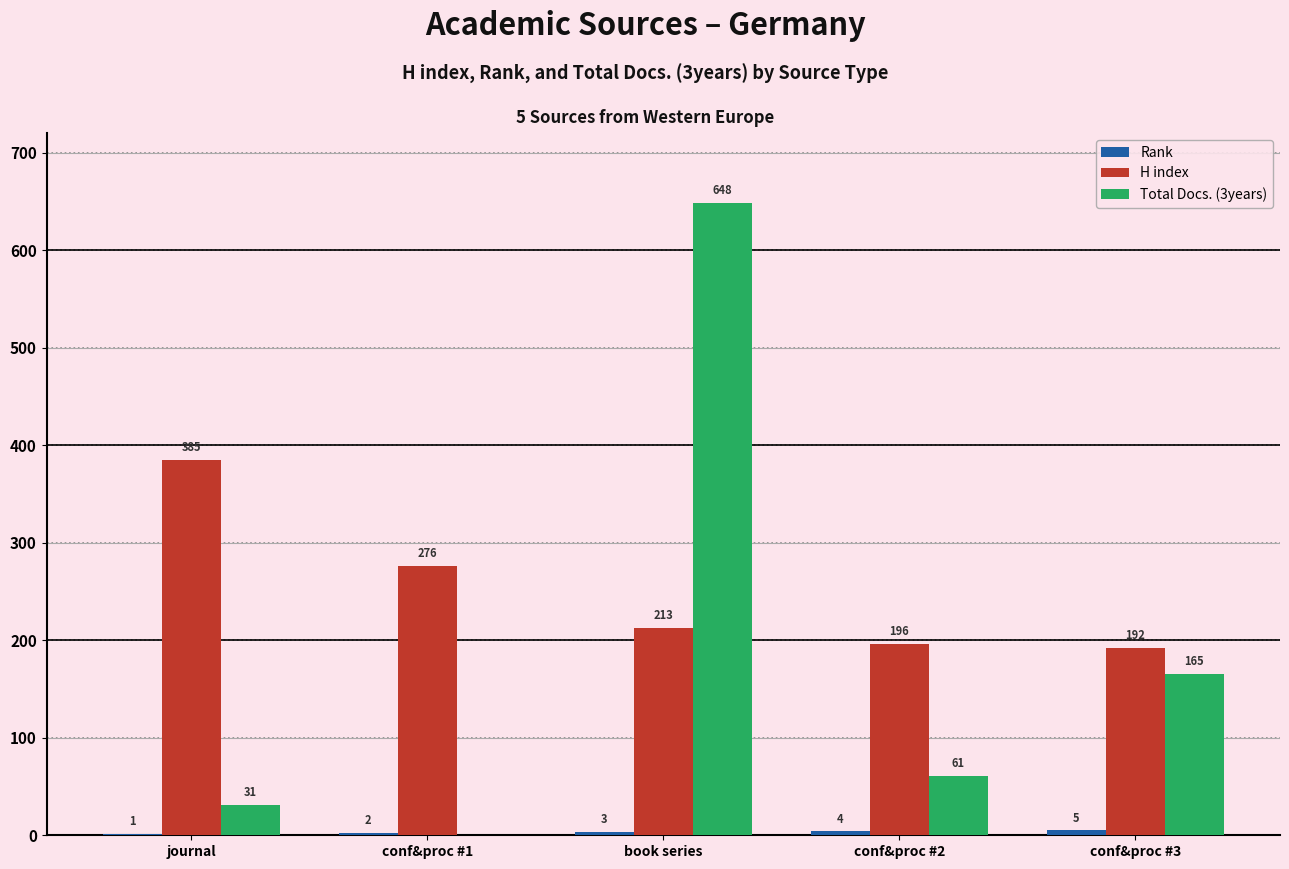

At which category is the sum across all series the highest?

book series